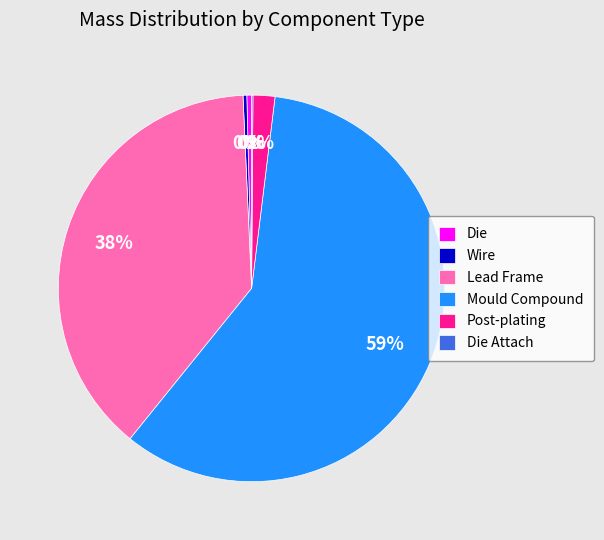

Which slice represents more than half of the pie?

Mould Compound